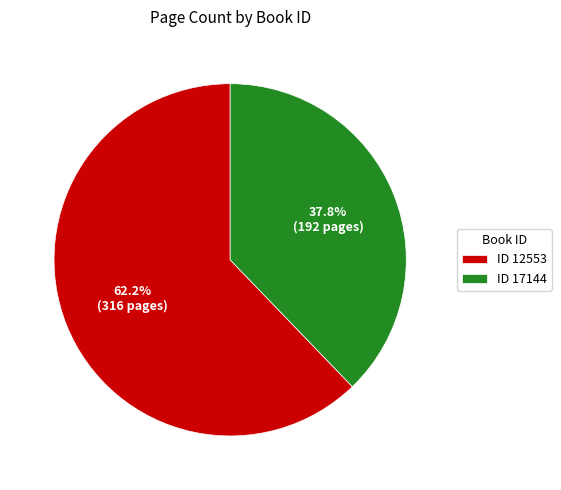

How many slices are in this pie chart?

2